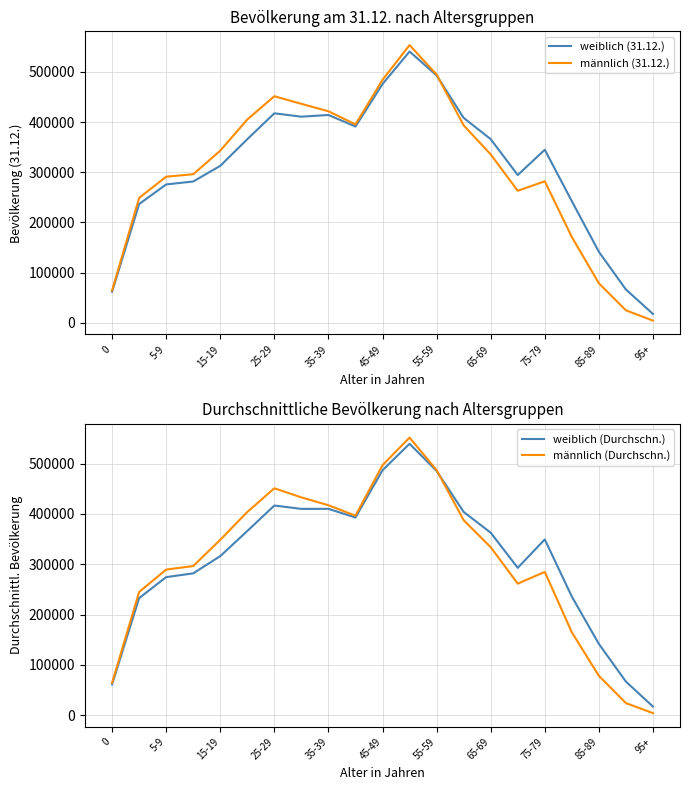

Reading left to right, transcribe all the data shown in this chart.

weiblich (31.12.): 62073	236680	275737	281610	312779	365884	417388	410664	414057	391116	475649	540446	492785	408255	365923	294472	344869	242392	141606	66501	17815
männlich (31.12.): 64554	248906	291138	296032	342994	405108	451387	436222	421451	395293	484033	553202	494525	393413	335530	263110	282021	171067	78902	25049	4566
weiblich (Durchschn.): 61565	232813	274447	281937	316155	366064	416594	409931	410011	392863	486721	539226	485281	403889	362652	292882	349307	235803	141832	66975	17398
männlich (Durchschn.): 64486	245009	289407	296390	348581	403787	450876	432788	417183	396408	496681	551476	486872	387565	333889	261519	284815	164907	78371	24273	4406